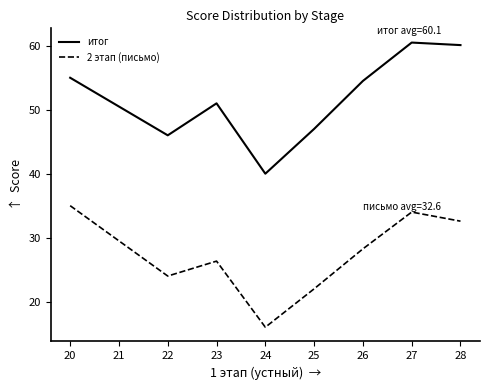

The value of 2 этап (письмо) at 20 is 17.6. True or false?

False